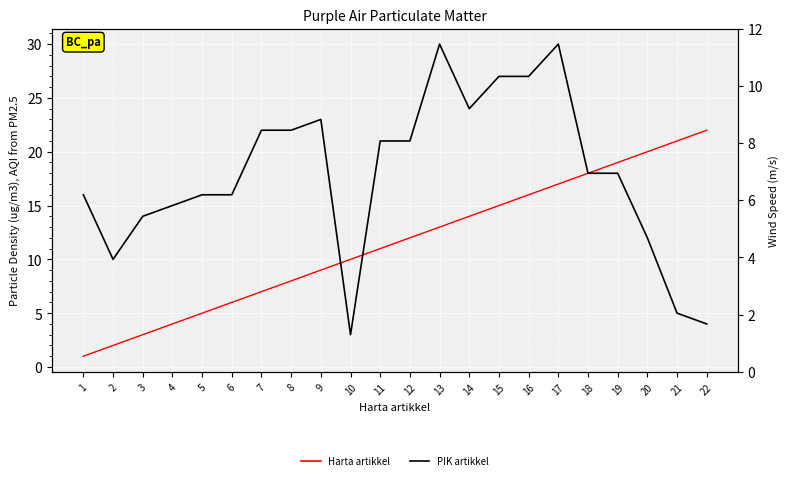

Between 10 and 11, which series saw the biggest shift?

PIK artikkel